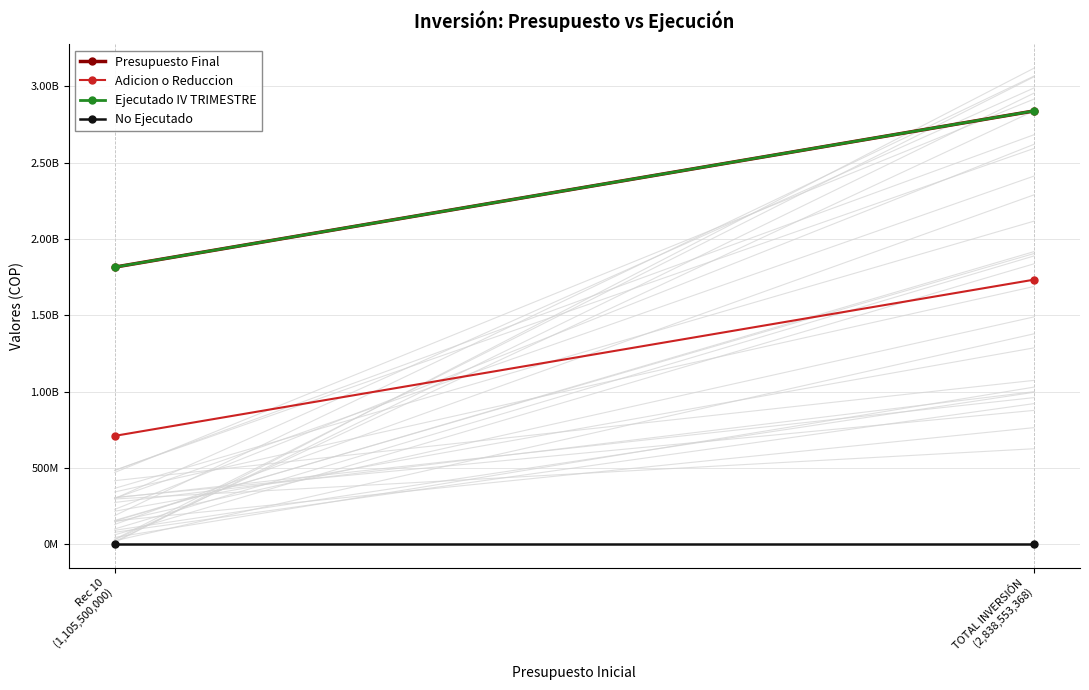

Is it true that Adicion o Reduccion equals 709658936 at Rec 10
(1,105,500,000)?

True